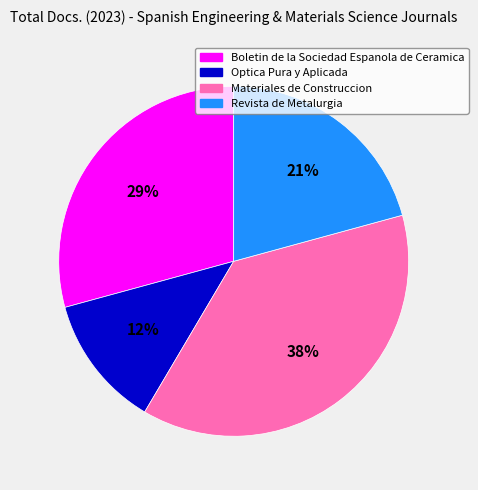

Which slice is the smallest?

Optica Pura y Aplicada